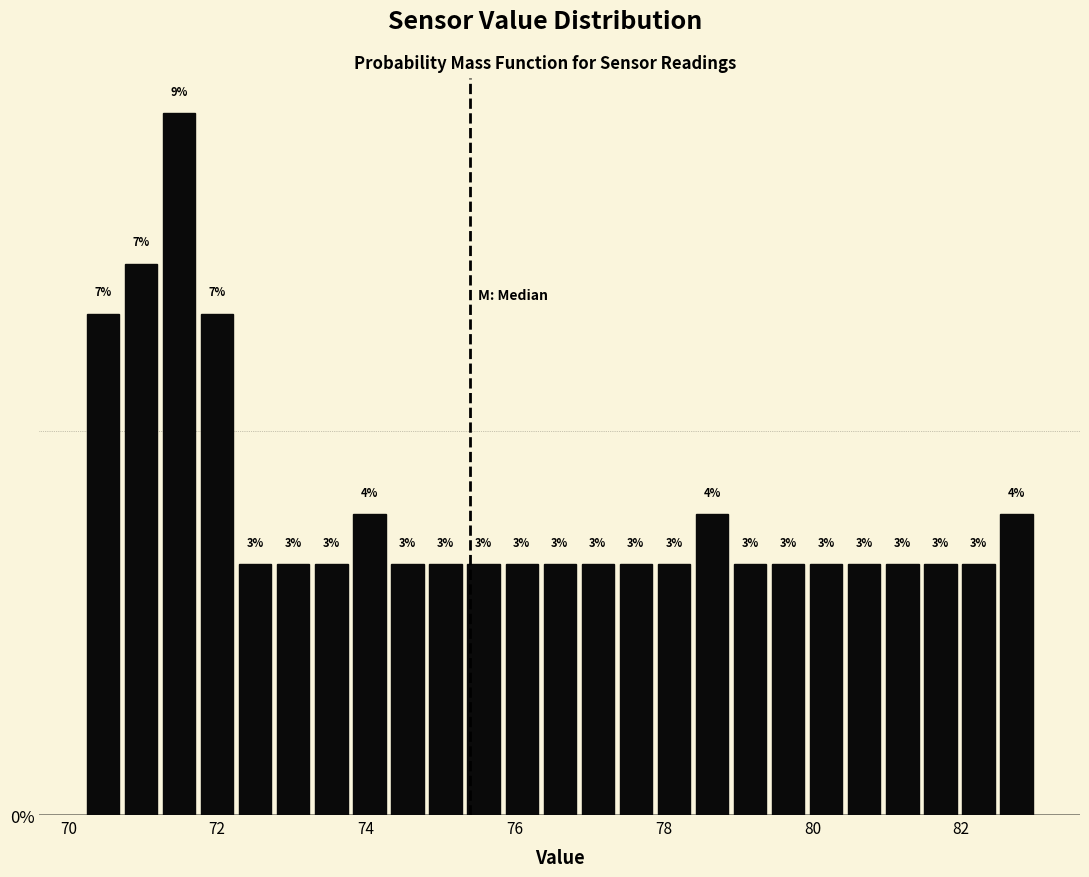

Around what value on the x-axis is the tallest bar? Give the approximate position of its centre, as read against the axis.

71.4